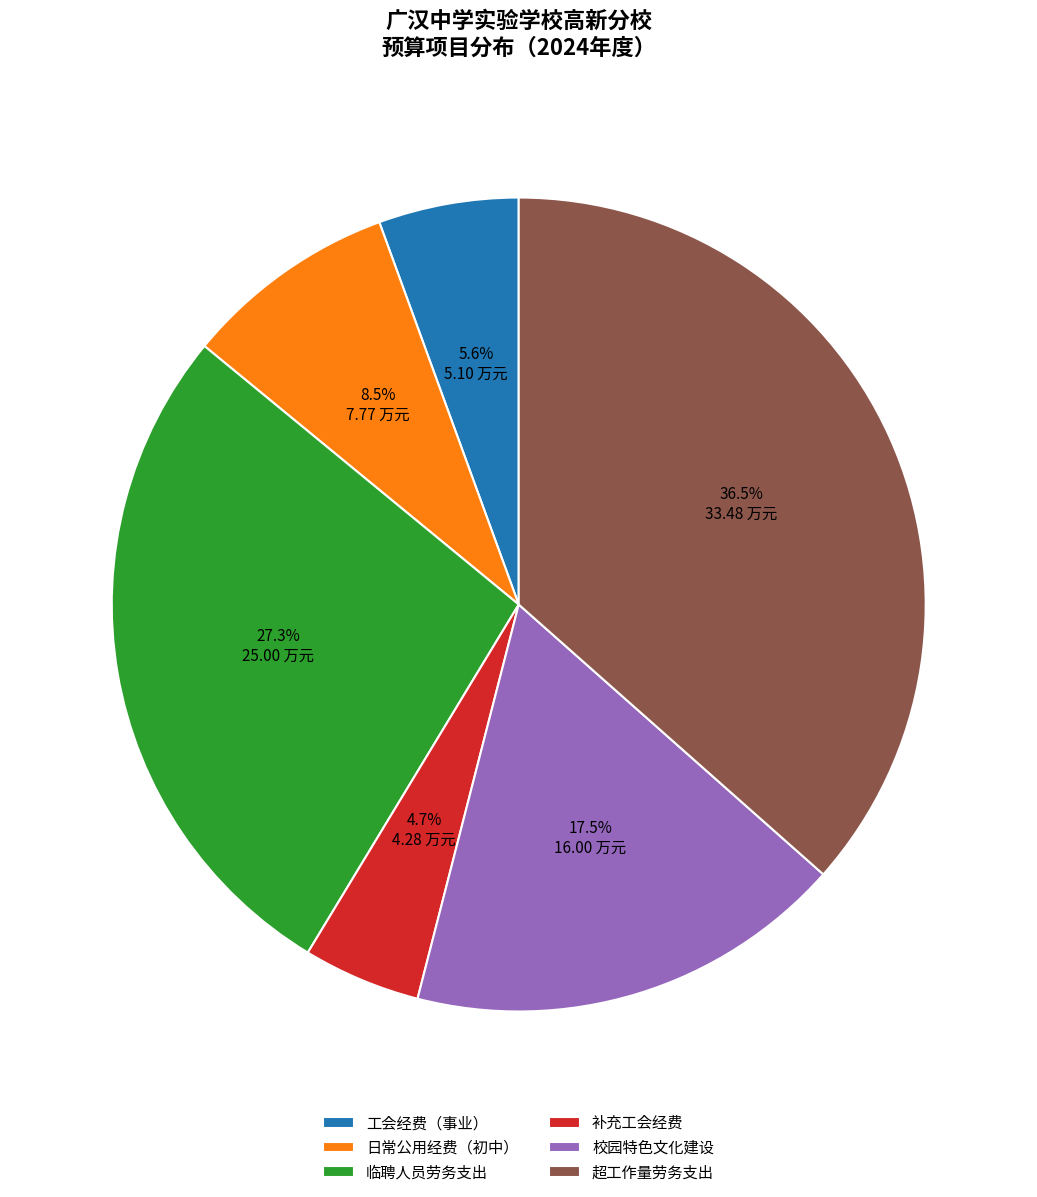

Which has a higher value, 工会经费（事业） or 超工作量劳务支出?

超工作量劳务支出